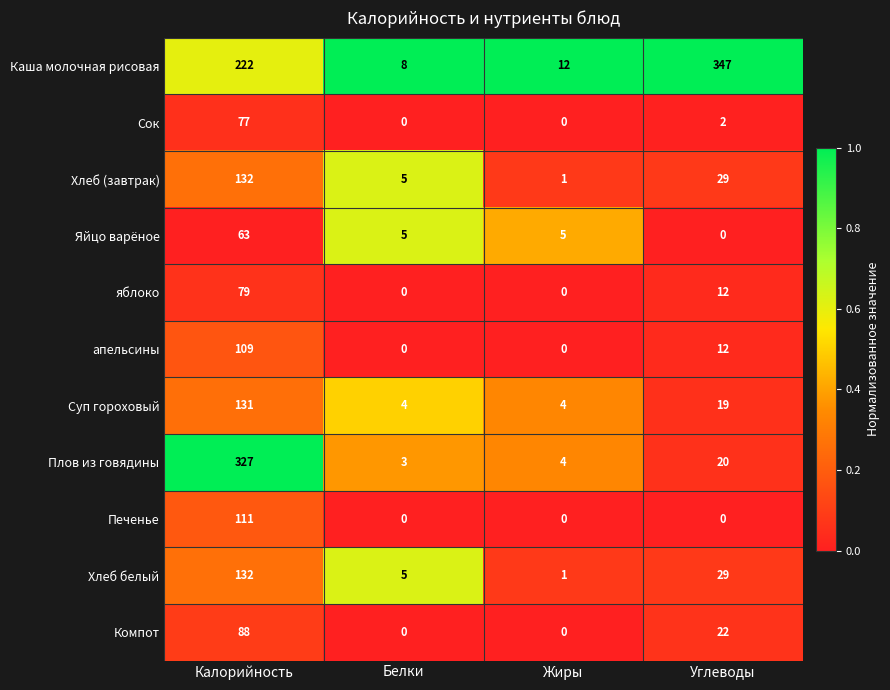

How many data points in яблоко are less than 12?

2